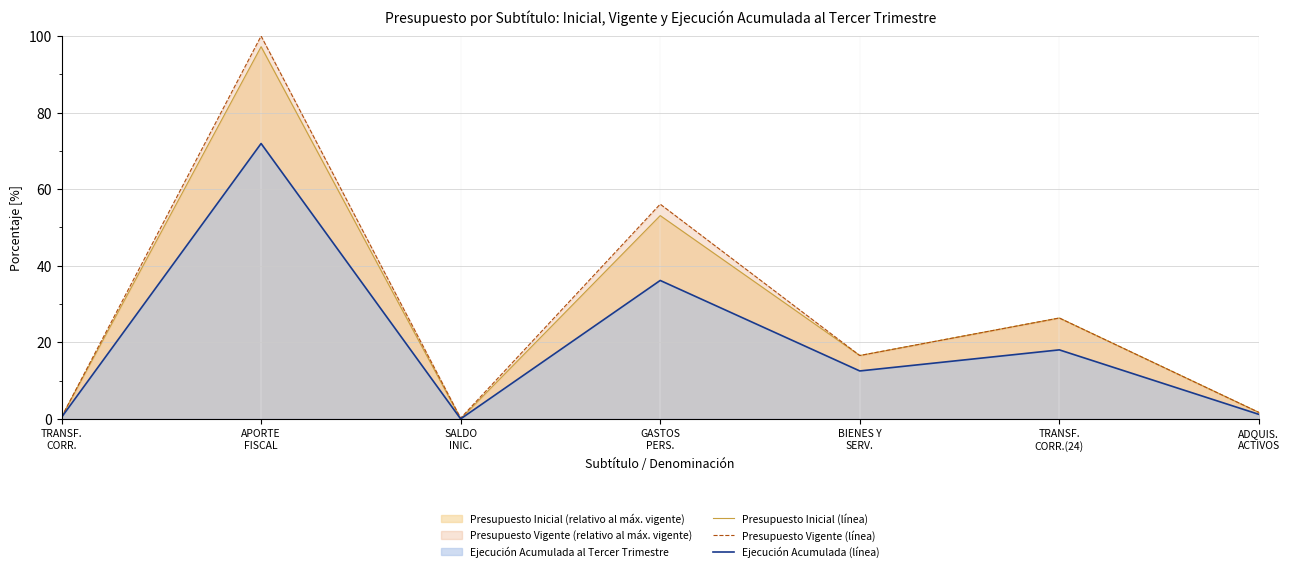

Reading left to right, what are all the values shown in this chart?

Presupuesto Inicial (línea): 0.5	97.2	0.0	53.1	16.6	26.4	1.7
Presupuesto Vigente (línea): 0.5	100.0	0.2	56.1	16.6	26.4	1.7
Ejecución Acumulada (línea): 0.4	71.9	0.0	36.2	12.5	18.0	1.2